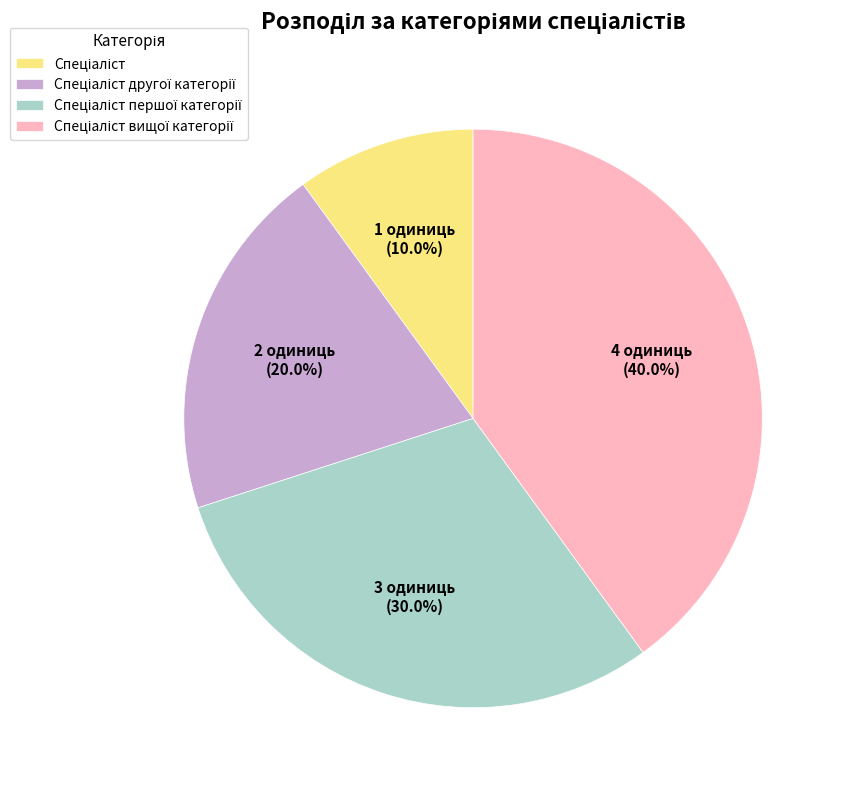

Does any single category account for the majority?

No